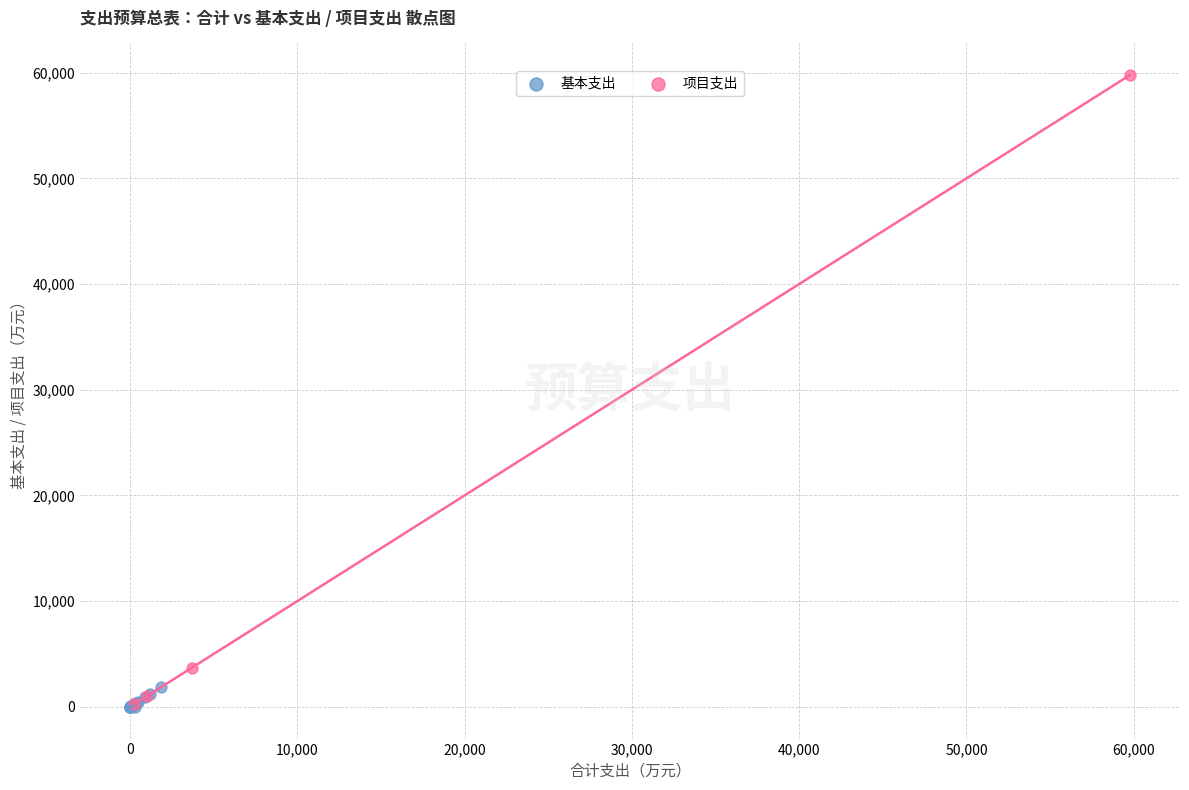

Which series has the largest Y range (max minus min)?

项目支出